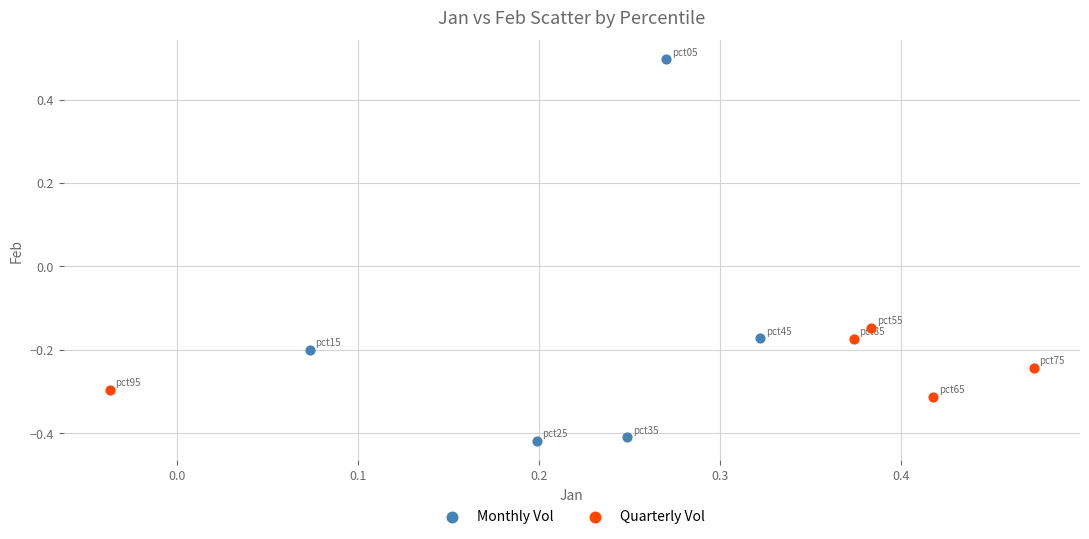

Which series contains the lowest Y value?

Monthly Vol